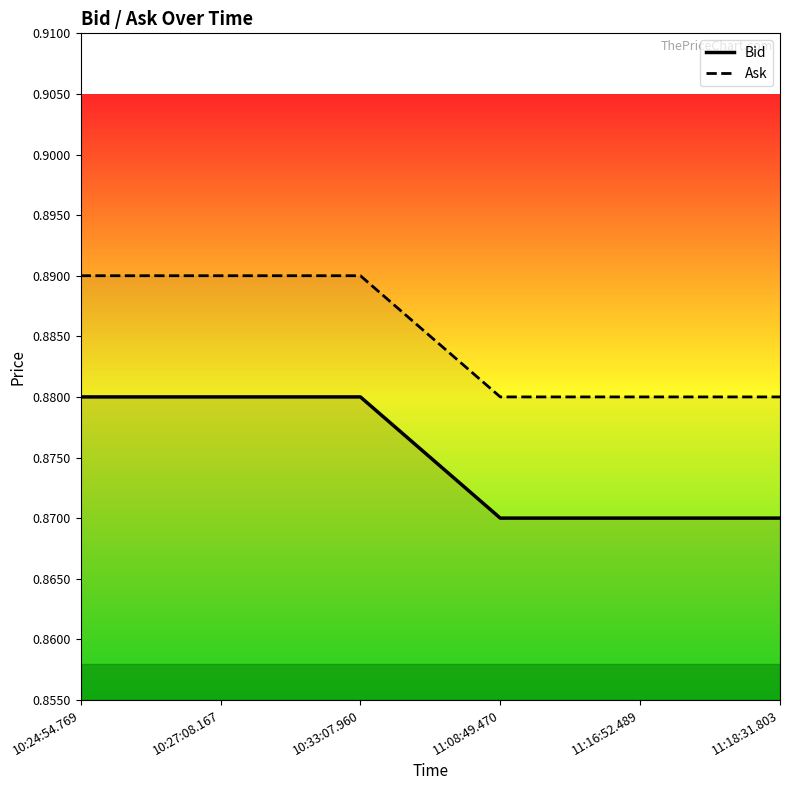

What is the total value across all series at 10:33:07.960?

1.8